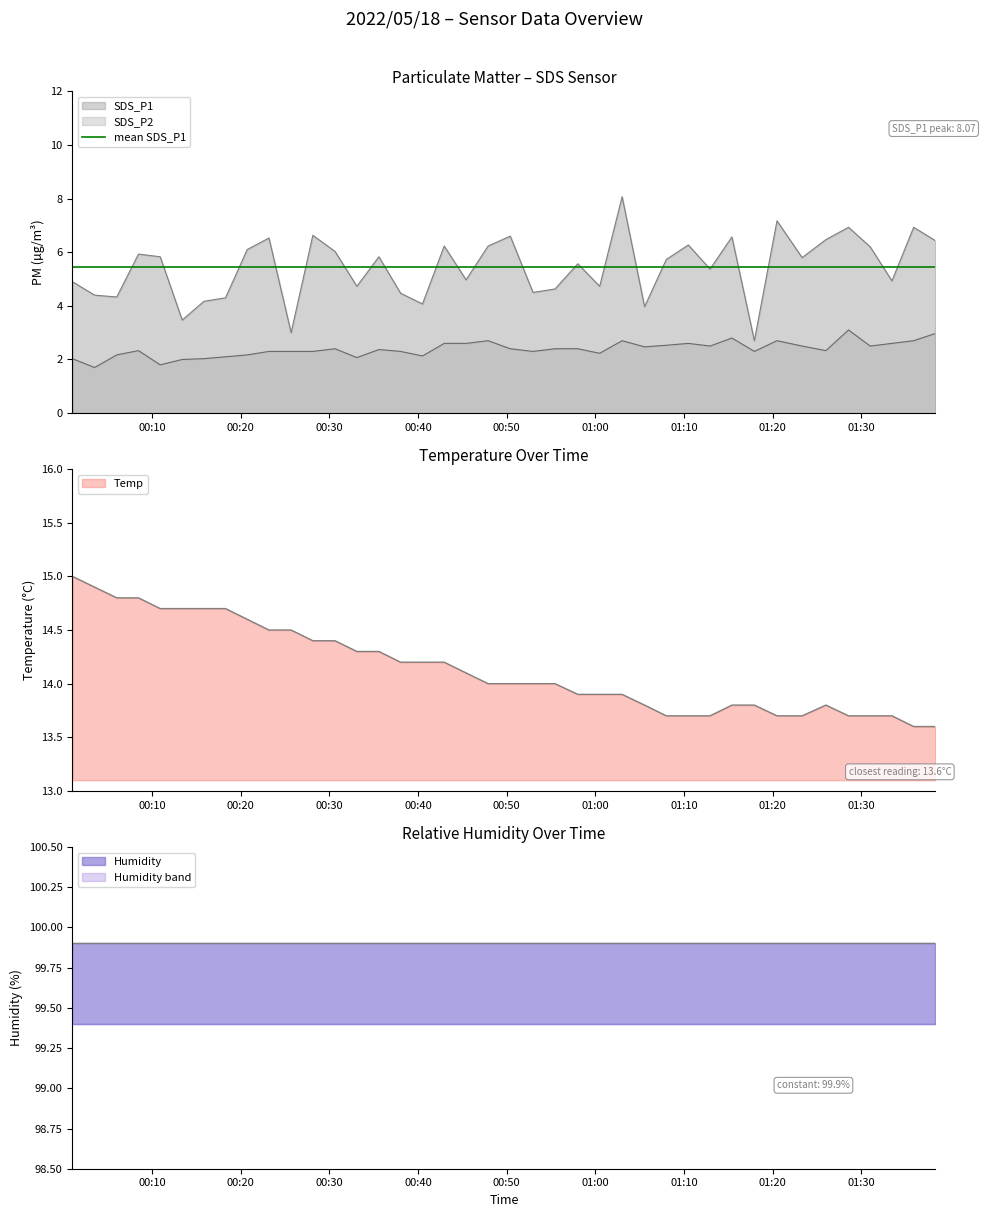

True or false: Temp and SDS_P1 cross at least once.

False